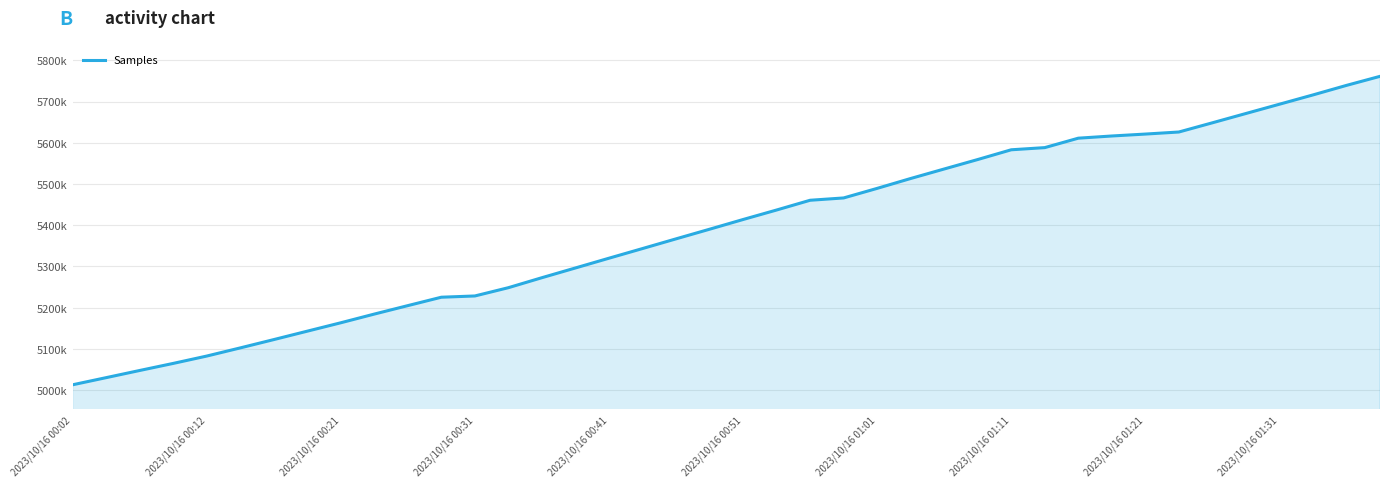

Does the chart have visible grid lines?

Yes